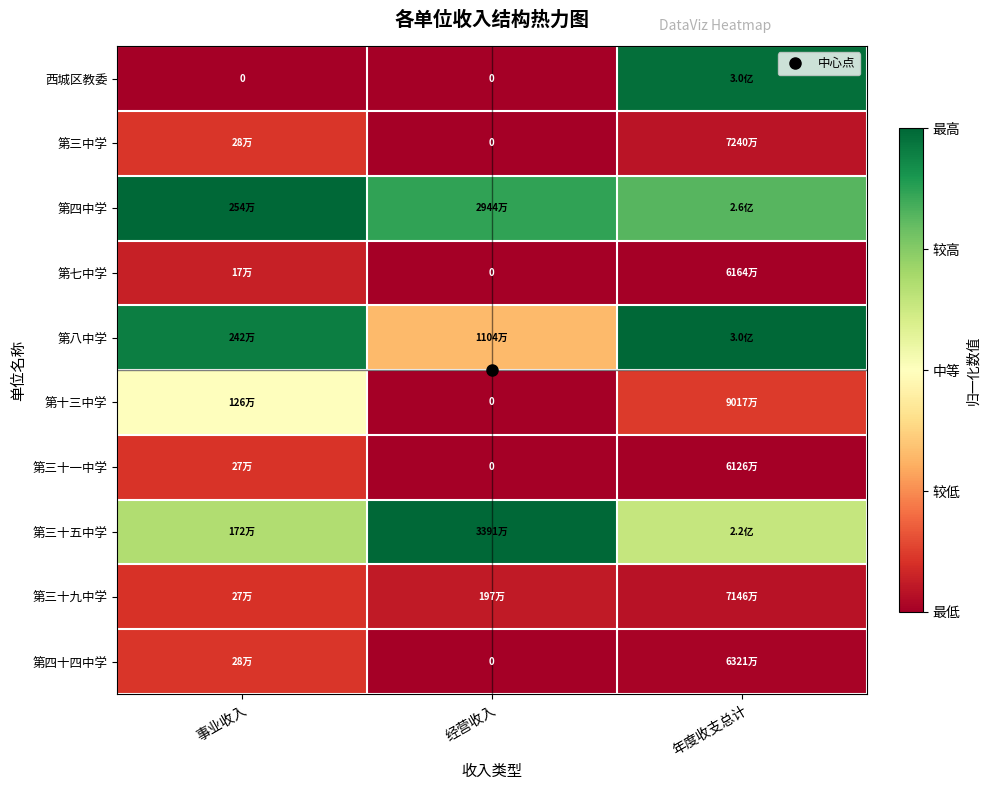

List the labels in order of 第三十五中学 value, largest first.

经营收入, 事业收入, 年度收支总计